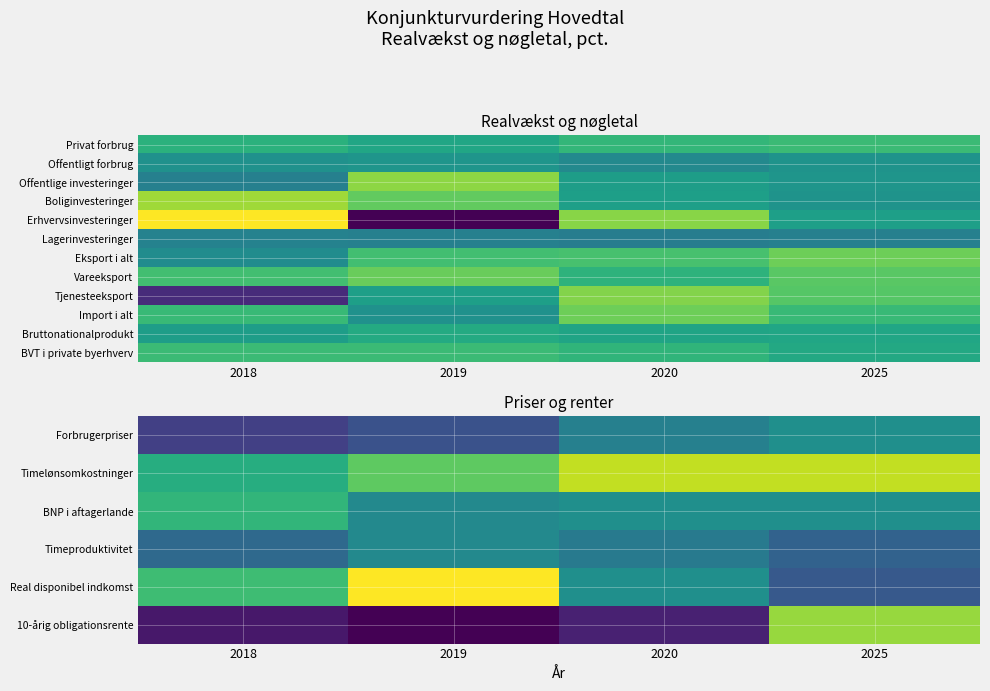

Rank the categories by Real disponibel indkomst value from highest to lowest.

2019, 2018, 2020, 2025